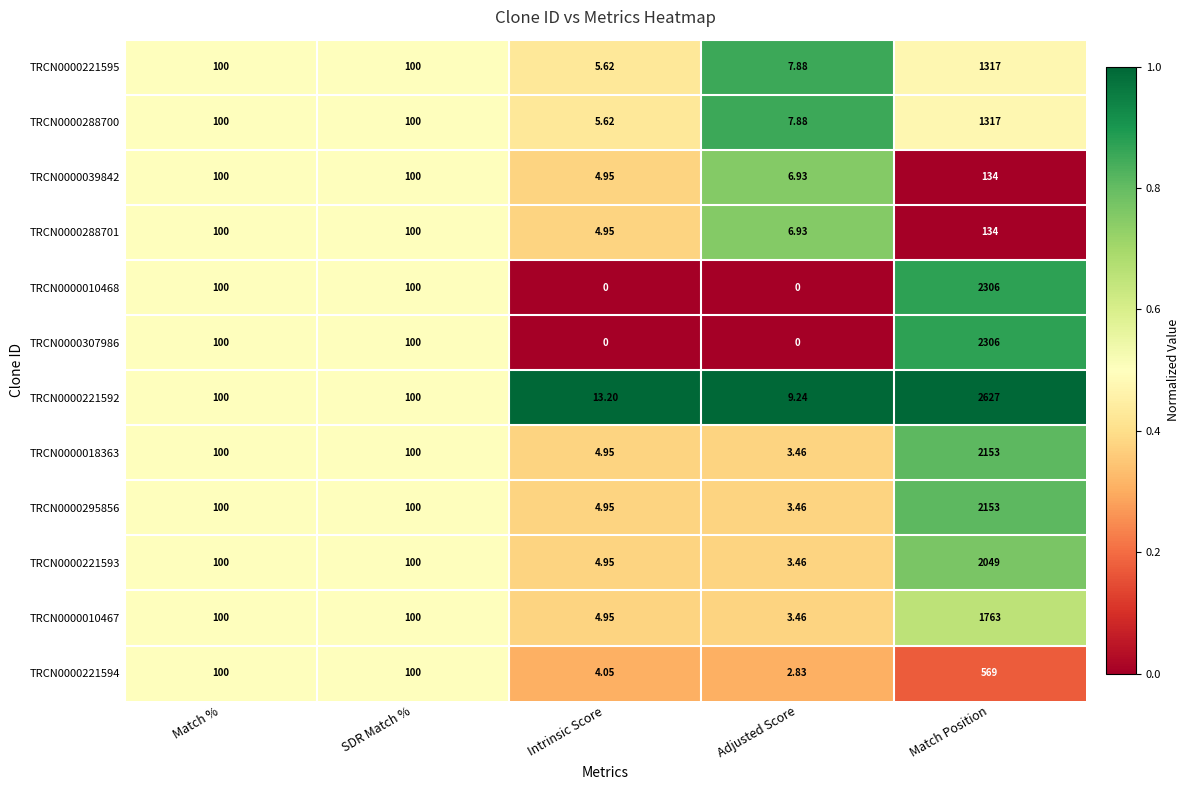

Which series has the widest spread of values?

TRCN0000221592